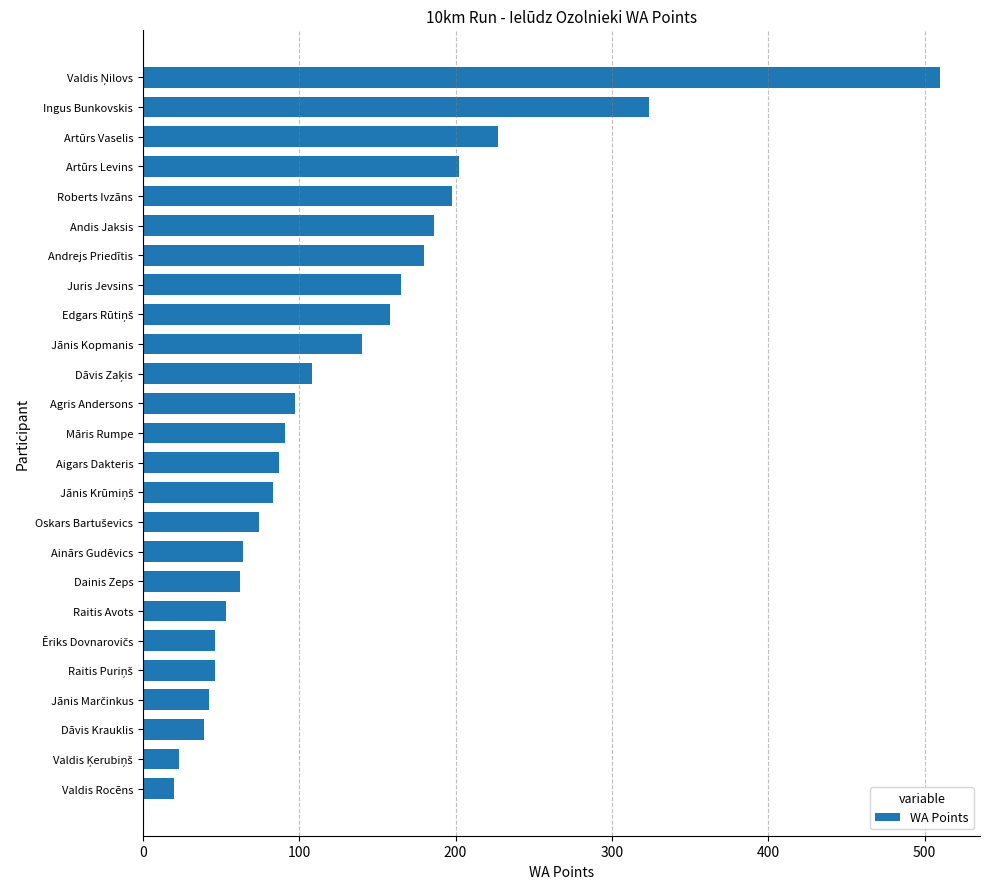

What is the label of the 22nd bar from the bottom?

Artūrs Levins